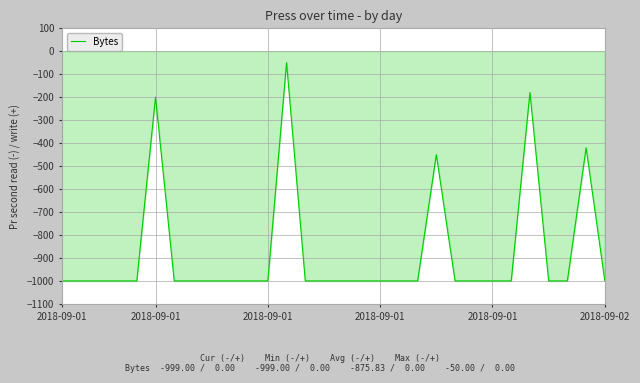

What is the maximum value shown in the chart?

-50